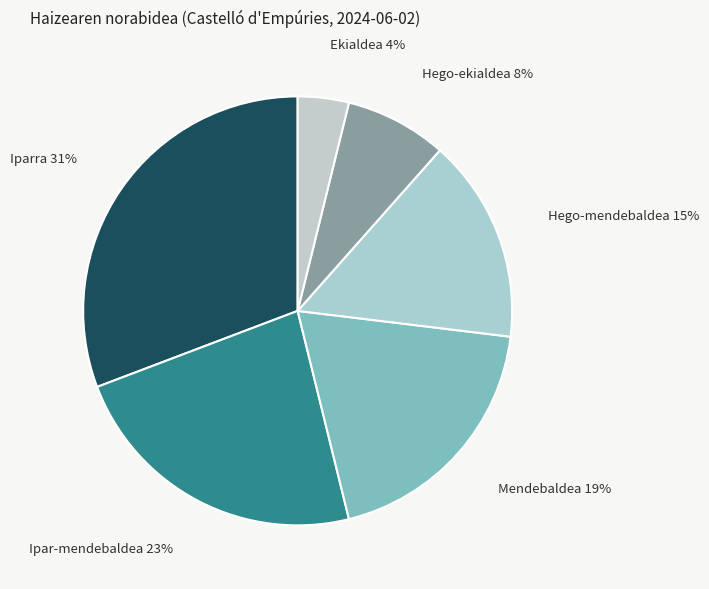

How many slices are in this pie chart?

6